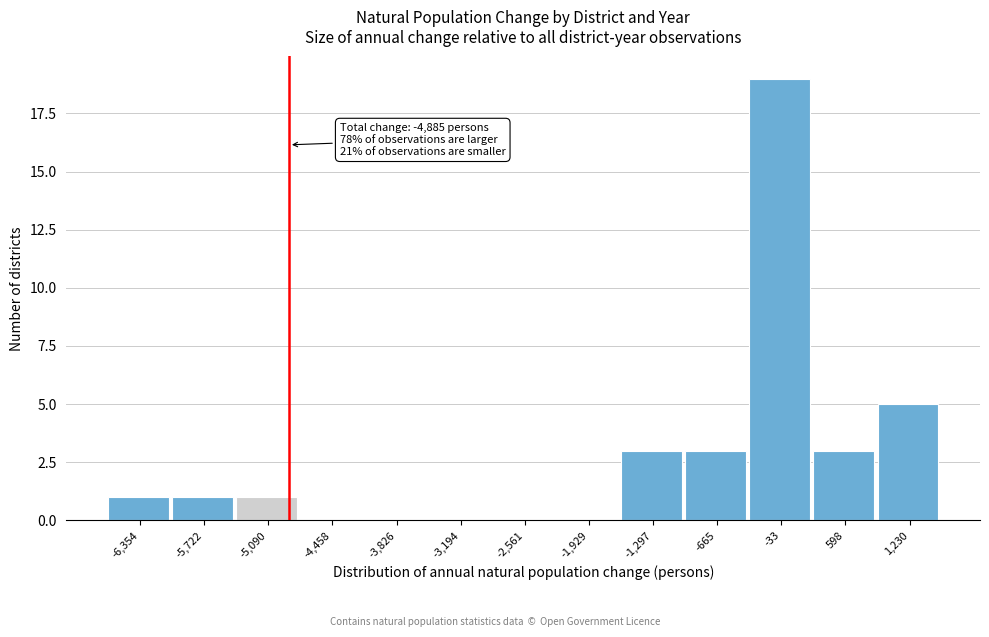

Which range on the x-axis has the tallest bar?

-300 to 300